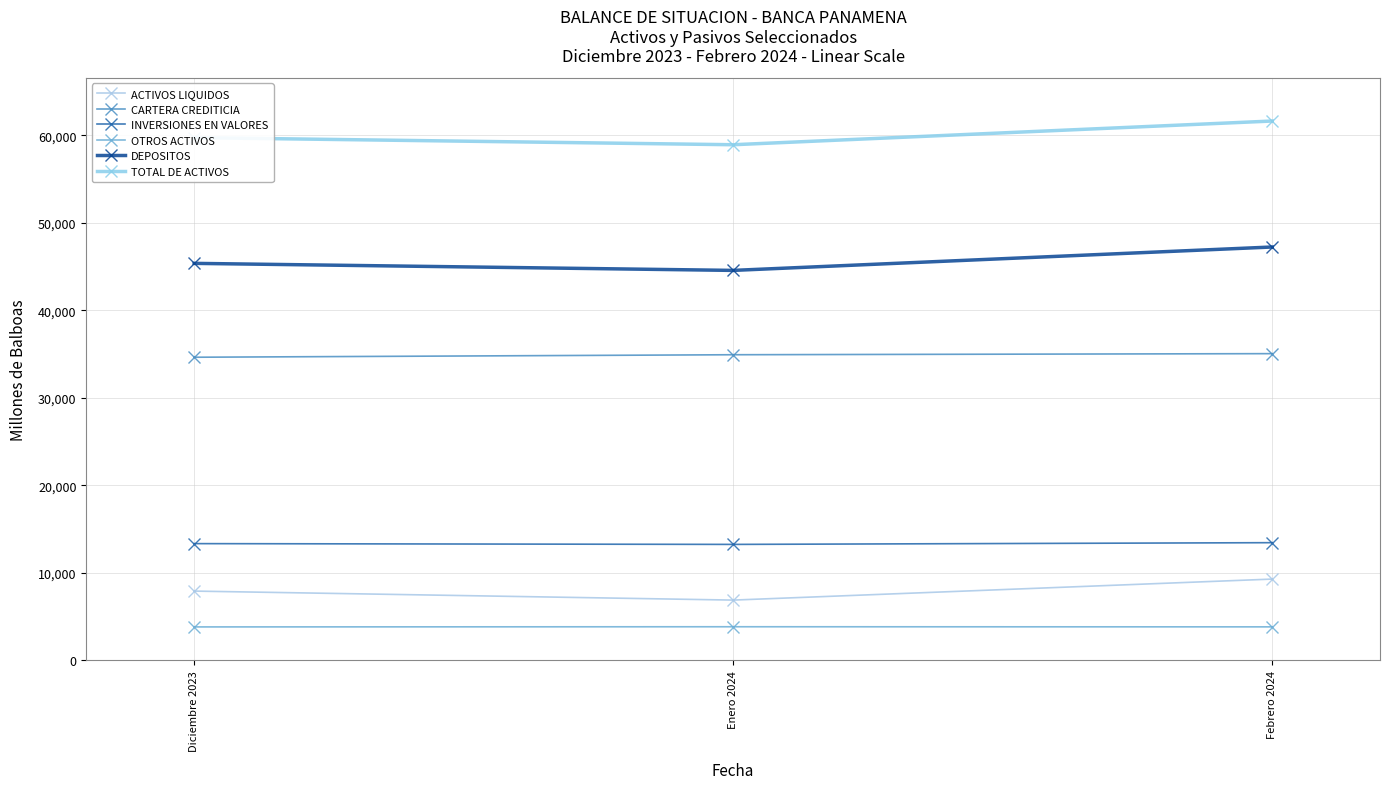

Which category has the highest value in the DEPOSITOS series?

Febrero 2024